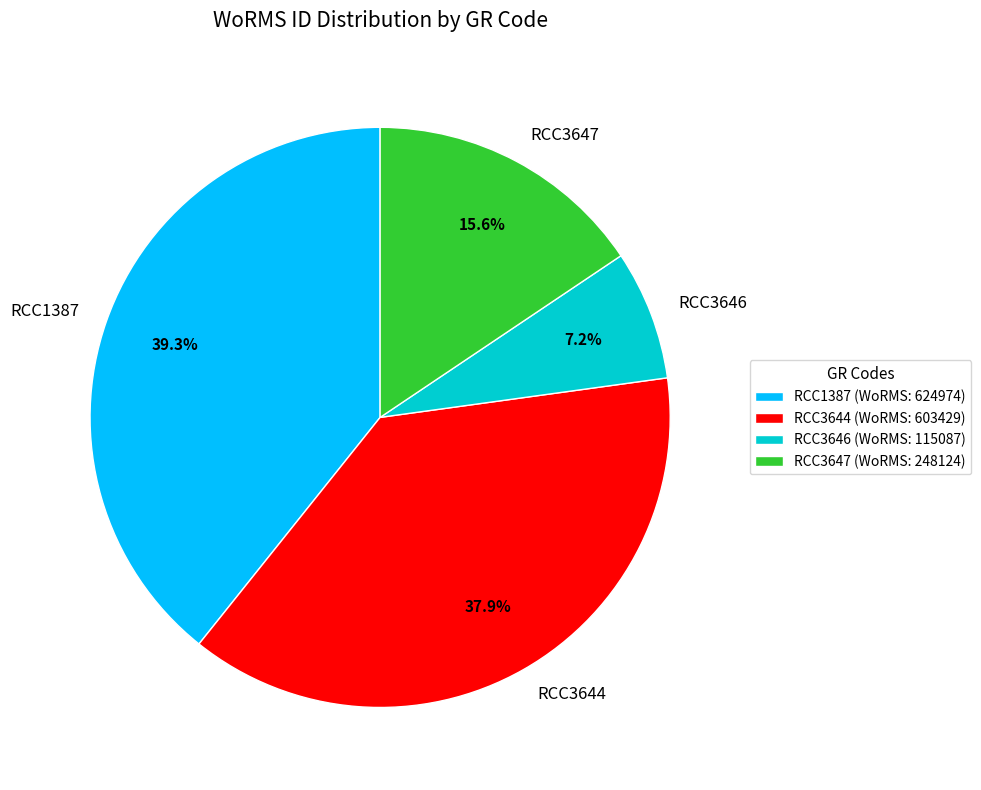

How many segments does this pie chart have?

4